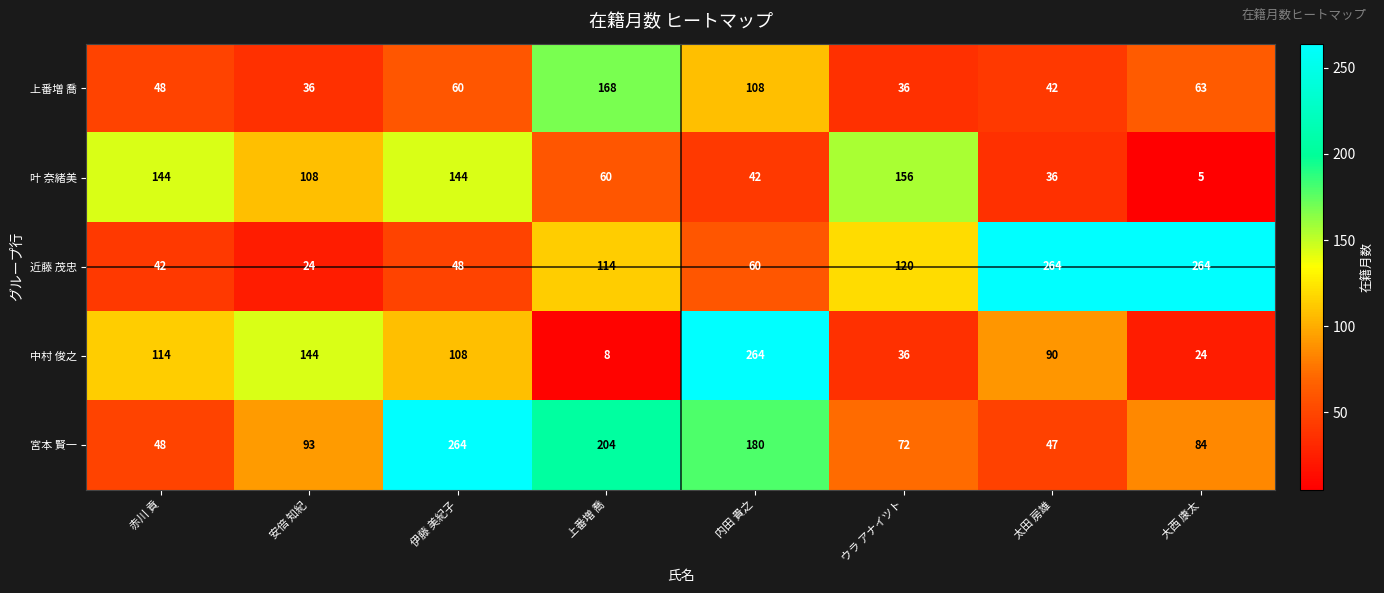

List the labels in order of 宮本 賢一 value, smallest first.

太田 房雄, 赤川 貢, ウラ アナイツト, 大西 康太, 安倍 知紀, 内田 貴之, 上番増 喬, 伊藤 美紀子